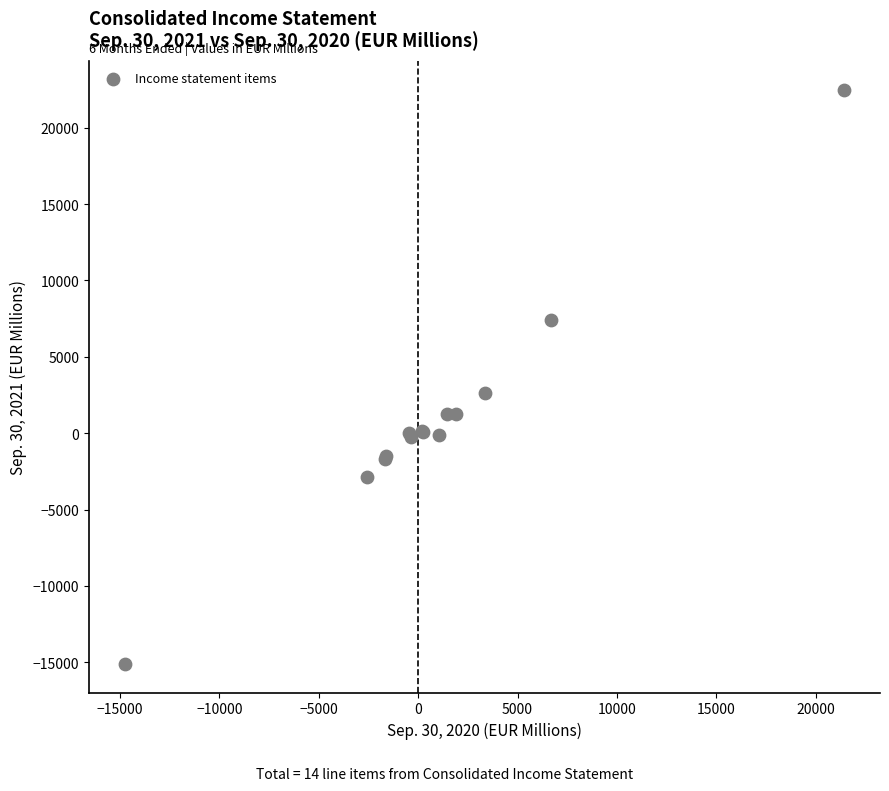

What Y value in the scatter plot is closest to 3696?

2620